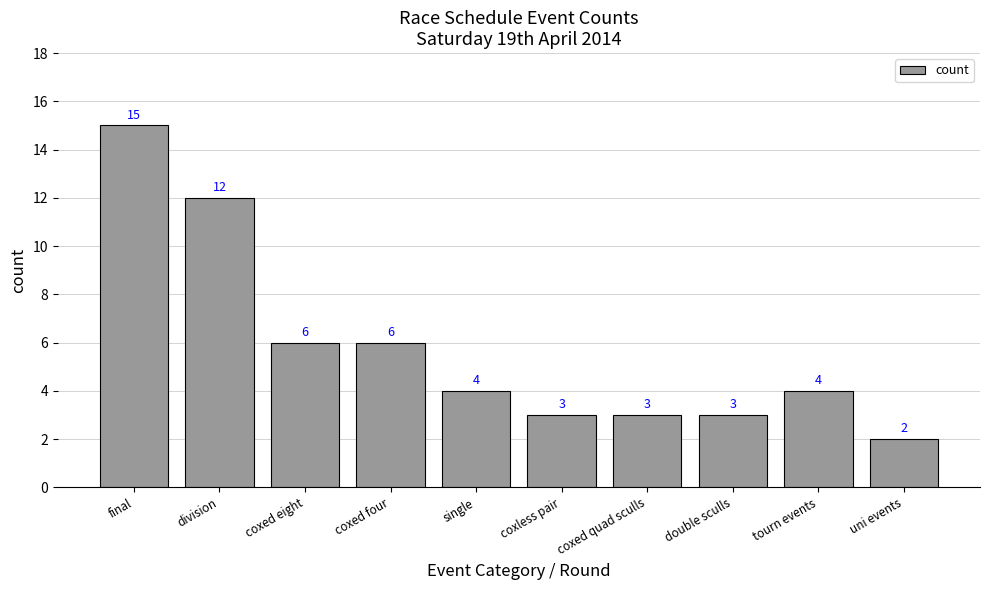

Reading left to right, what are all the values shown in this chart?

15	12	6	6	4	3	3	3	4	2